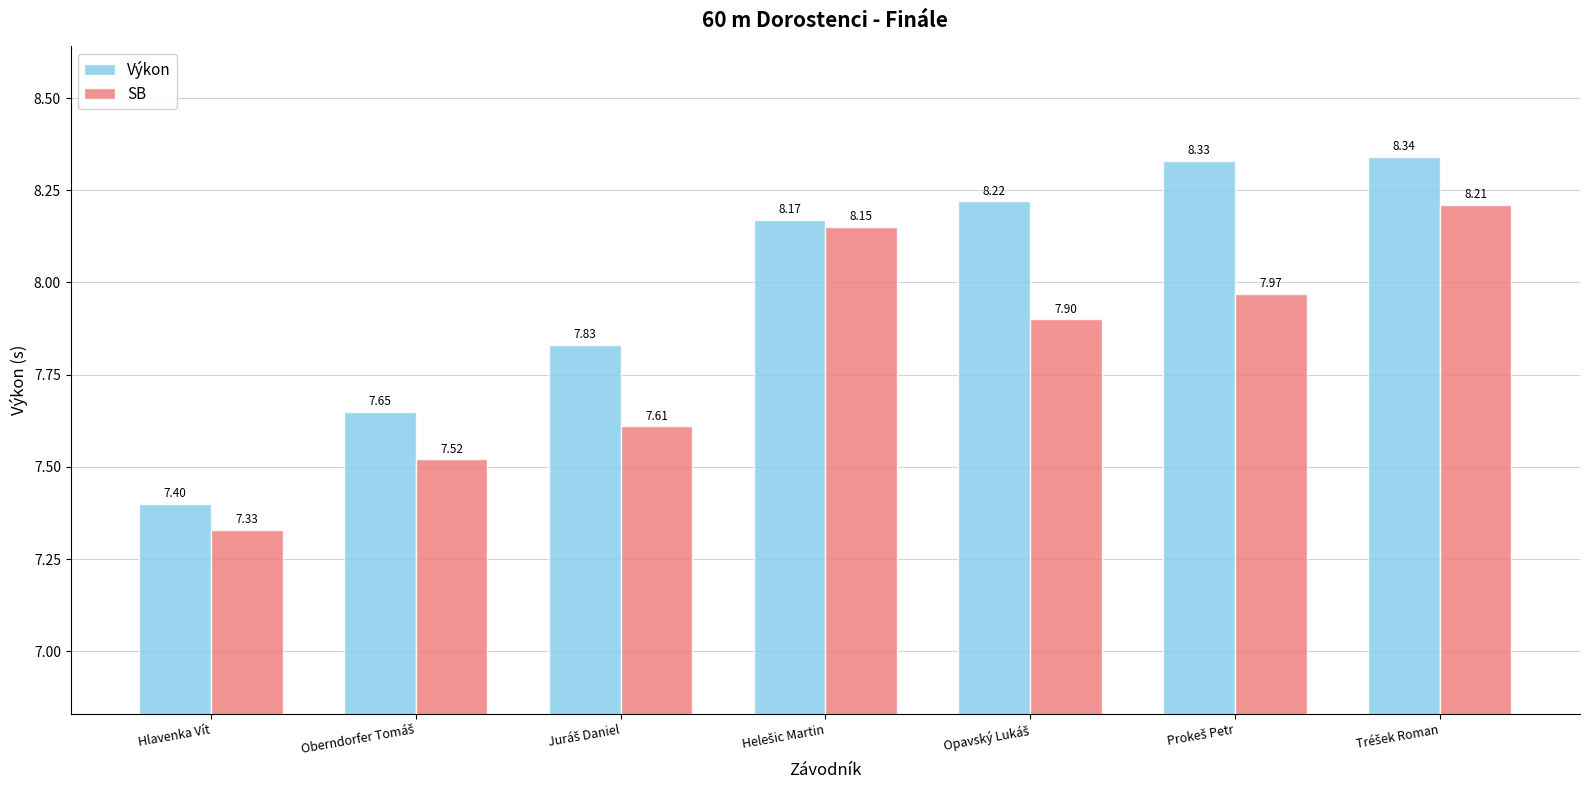

Which series has the largest total across all categories?

Výkon